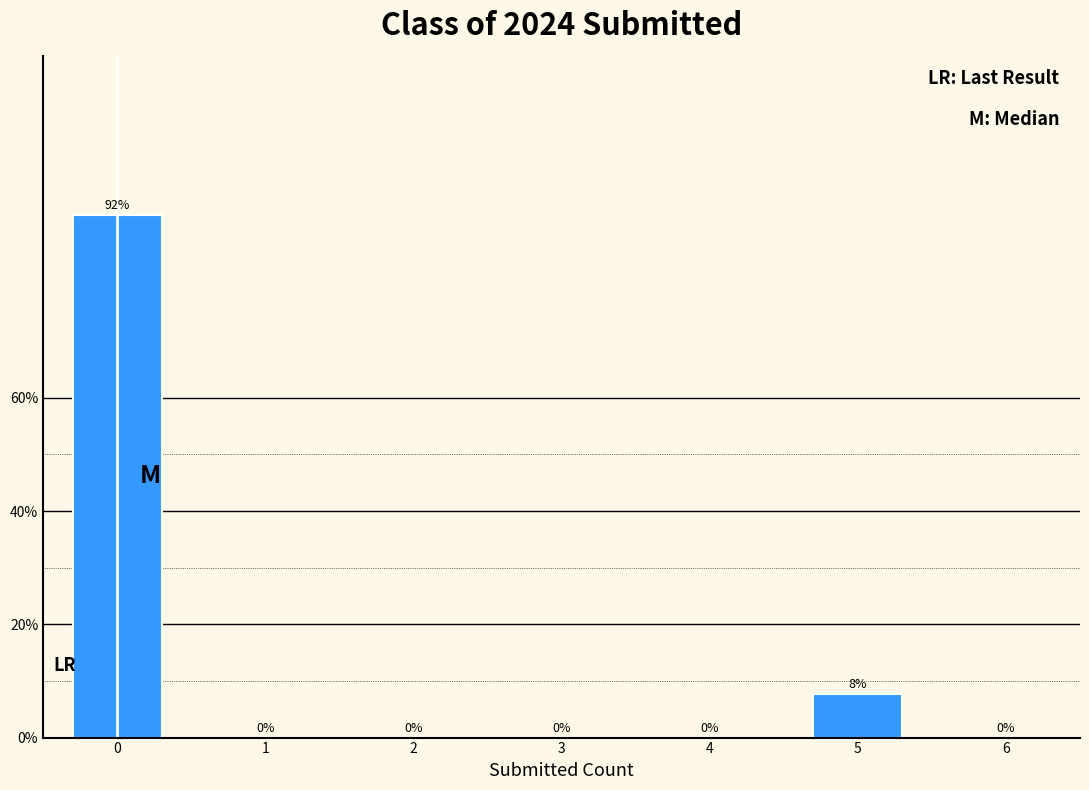

The value at 2 is 0.0. True or false?

True